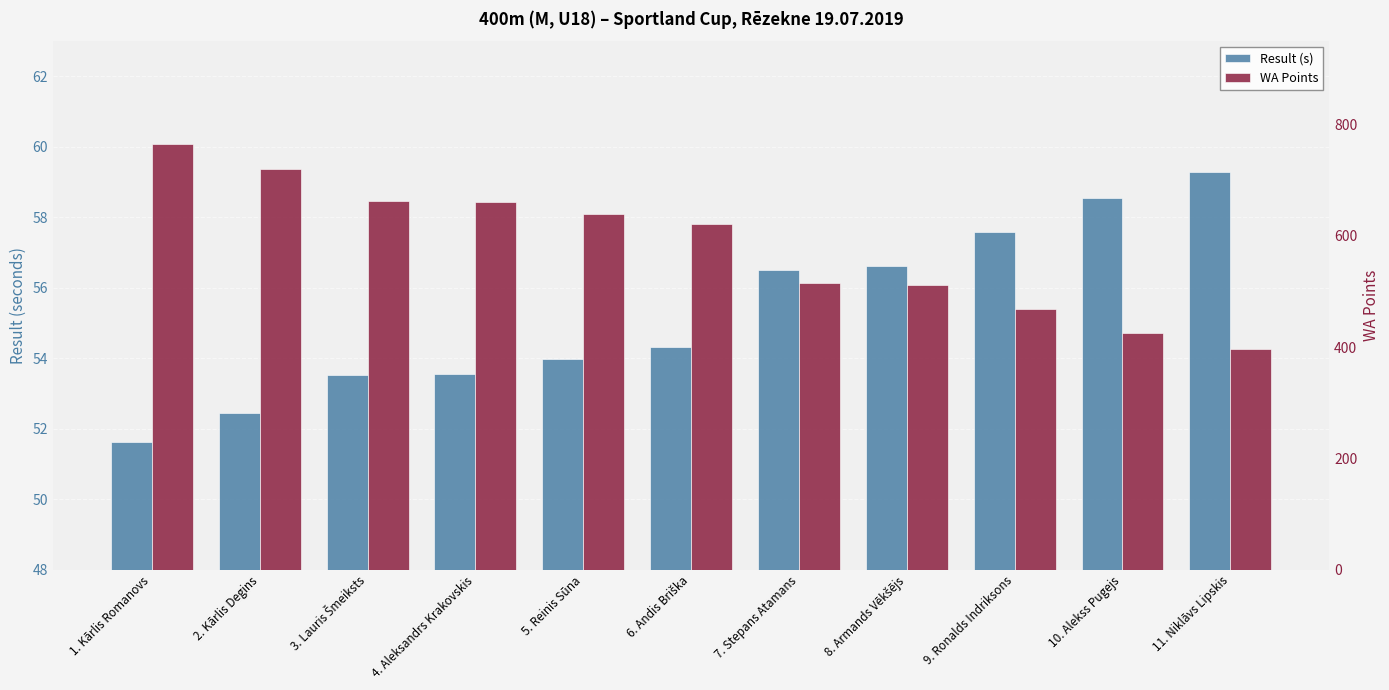

At which category is the sum across all series the highest?

1. Kārlis Romanovs